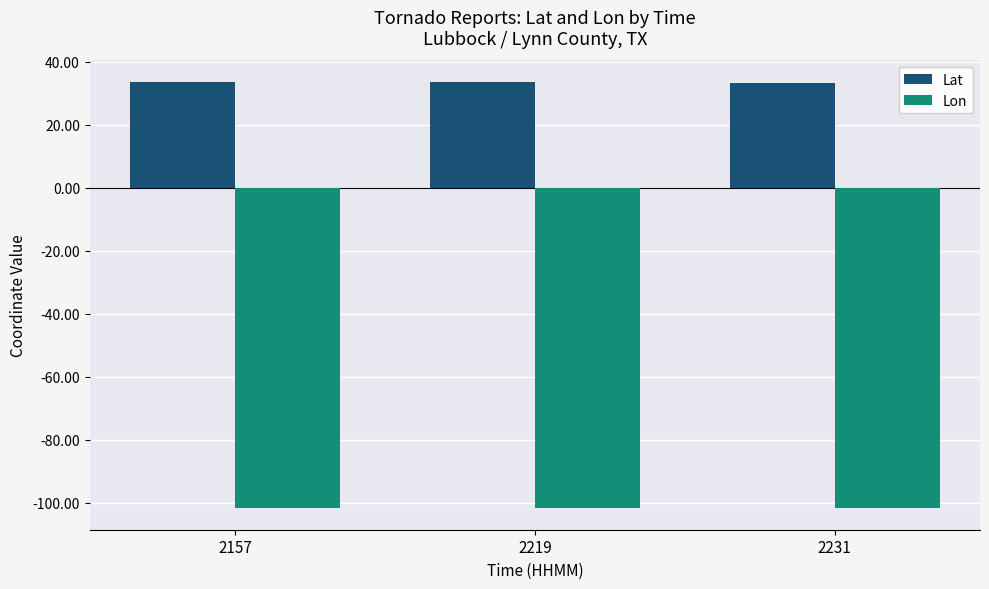

Which series has the largest total across all categories?

Lat